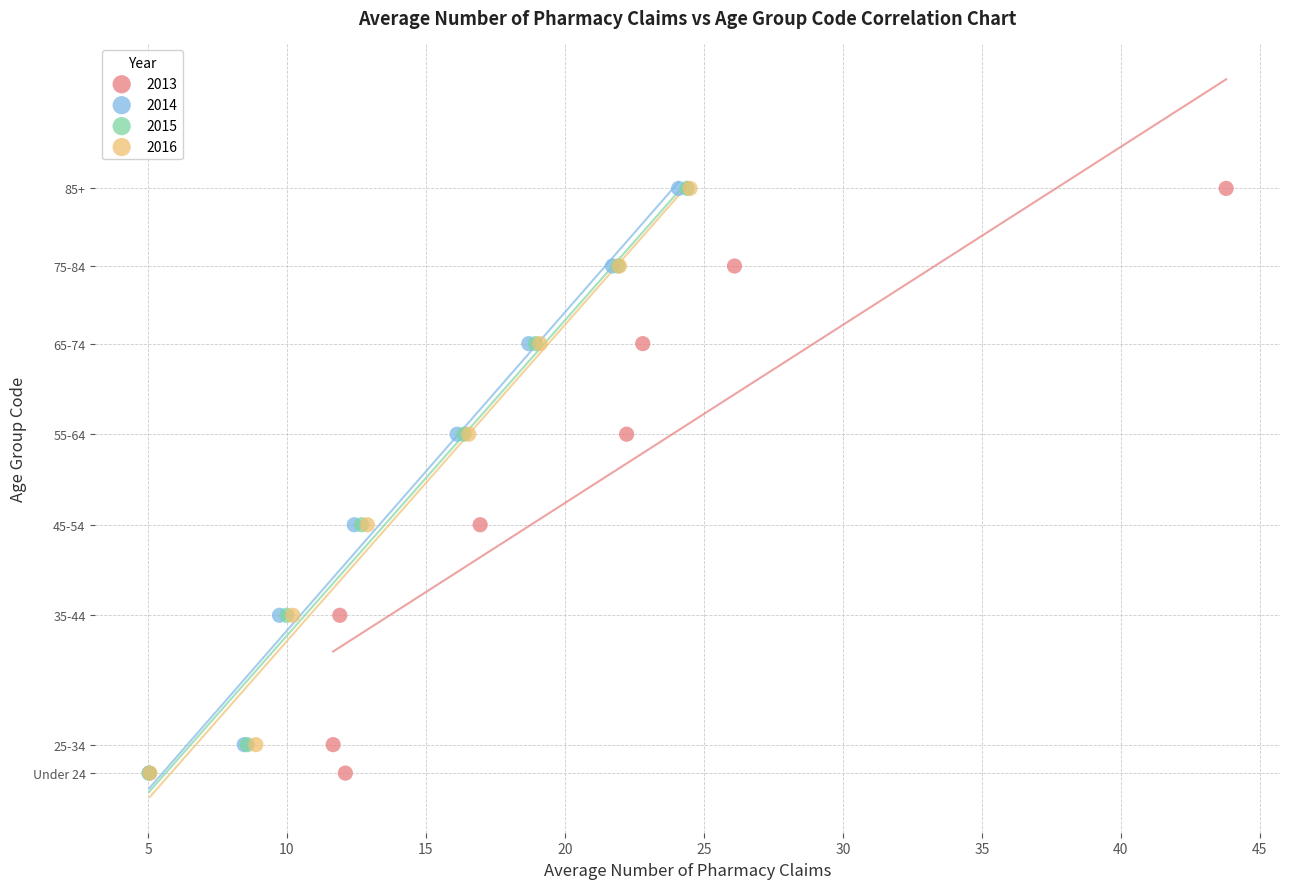

What are all the series names shown in the legend?

2013, 2014, 2015, 2016